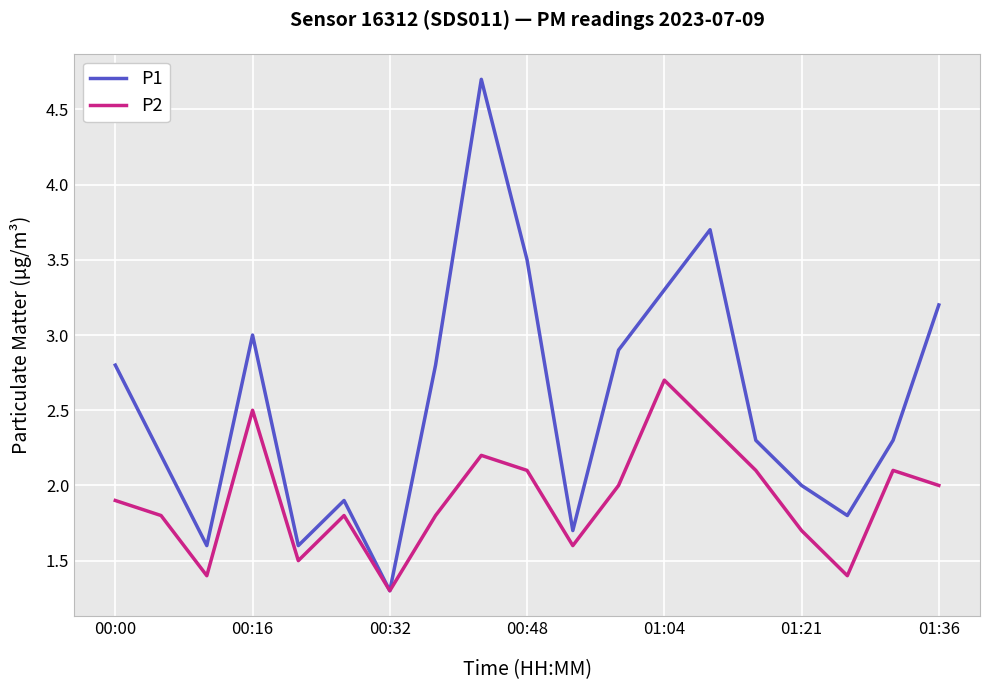

Which series has the largest total across all categories?

P1